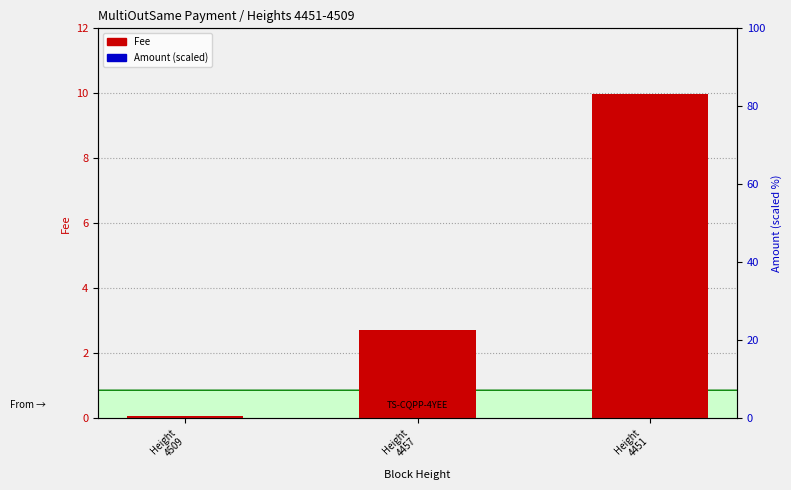

Which series has the largest total across all categories?

Amount (scaled)